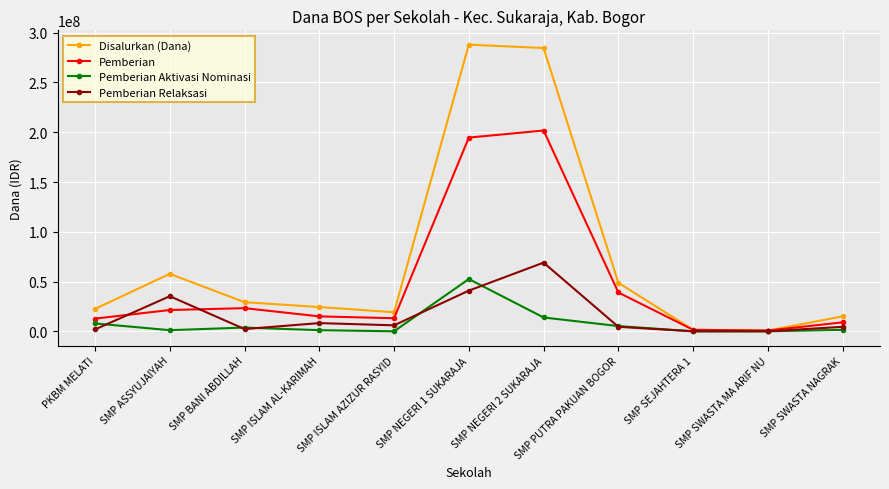

True or false: Disalurkan (Dana) has more than 0 points higher than both neighbors.

True